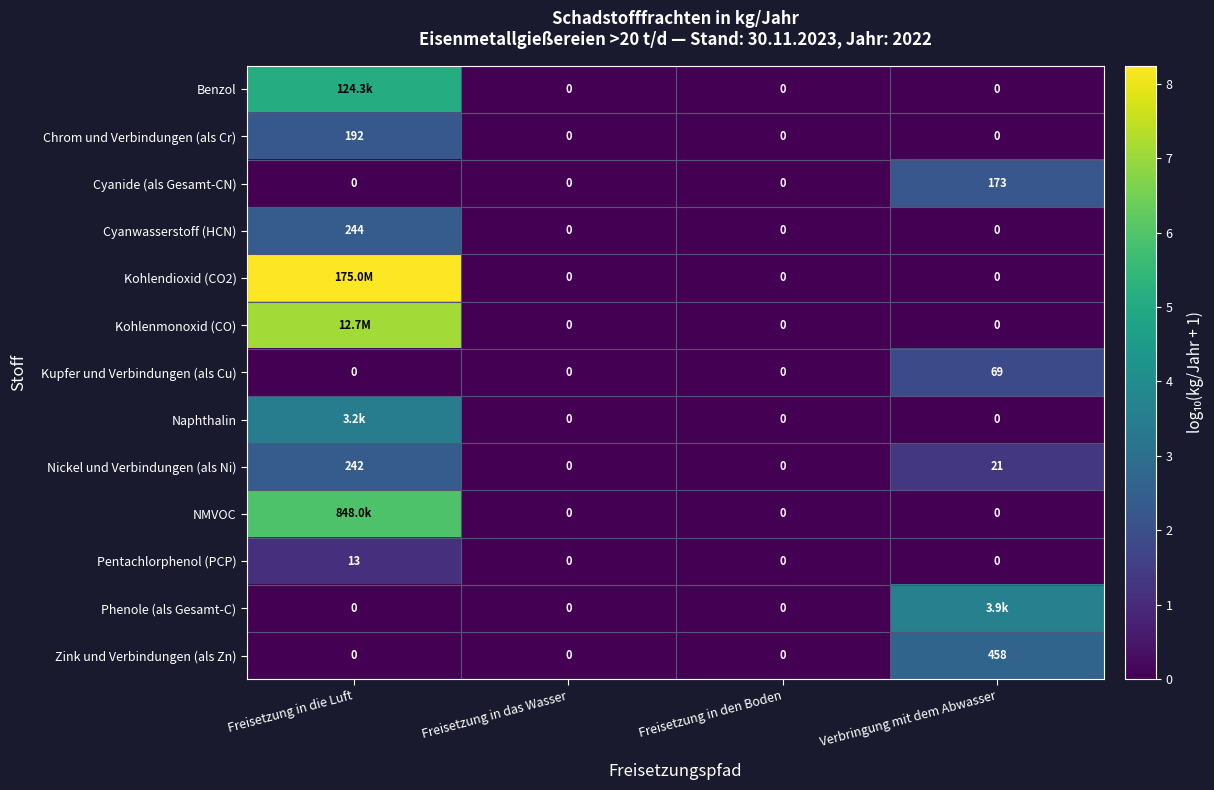

How many values in Cyanwasserstoff (HCN) are above zero?

1